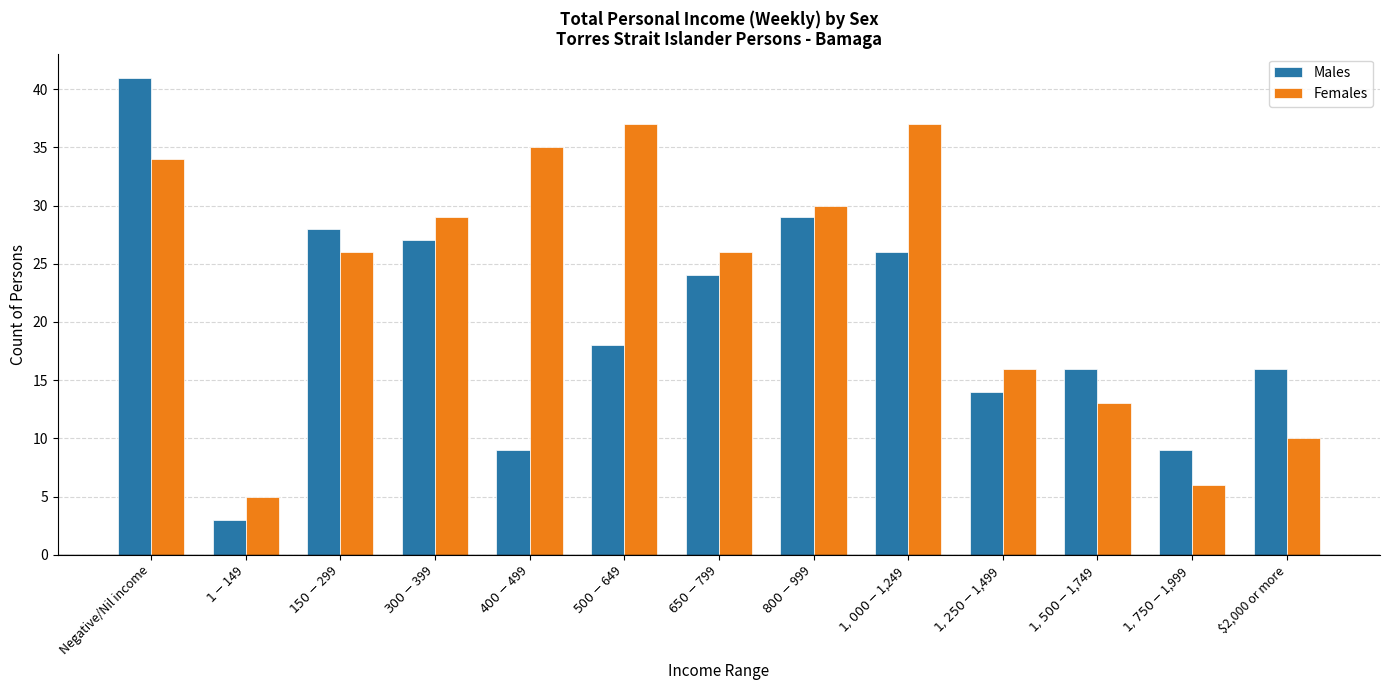

Where is Males nearest to the value 22?

$650-$799